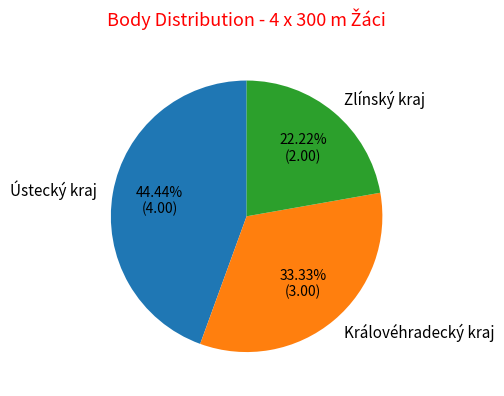

How many segments does this pie chart have?

3